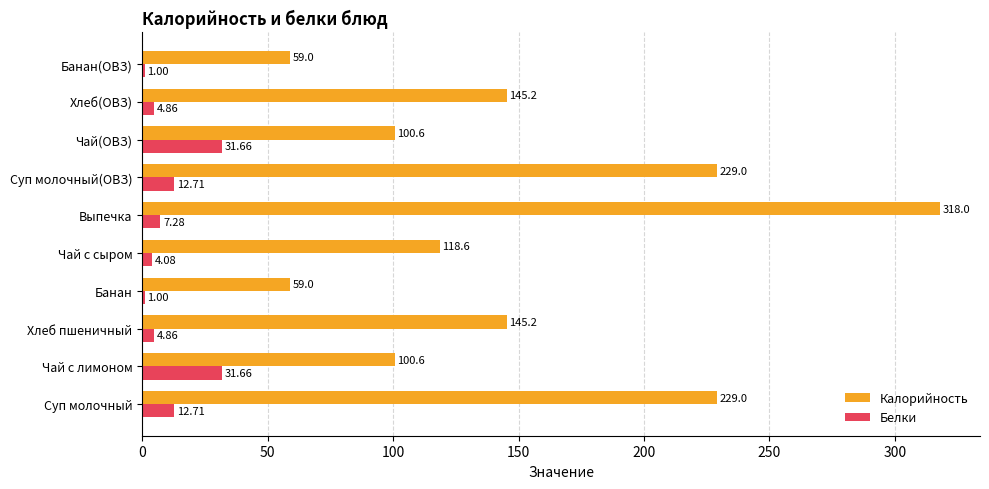

At which category is the sum across all series the highest?

Выпечка